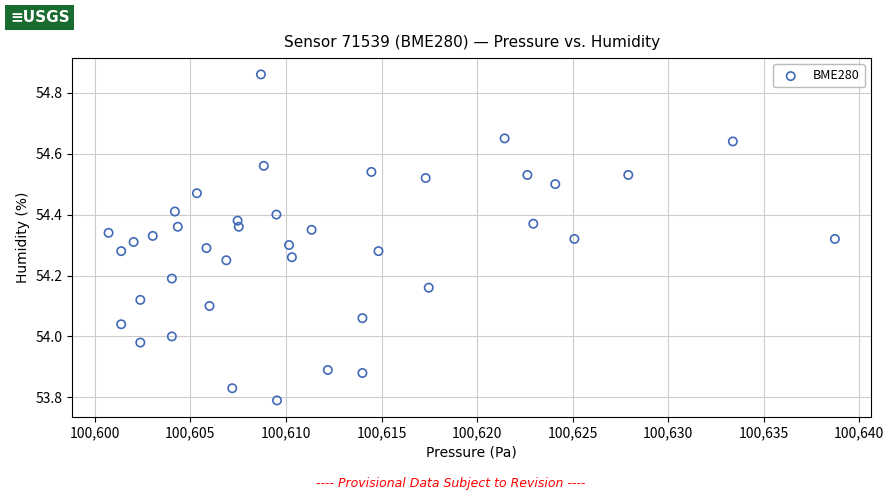

What is the range of Y values (max minus min)?

1.1